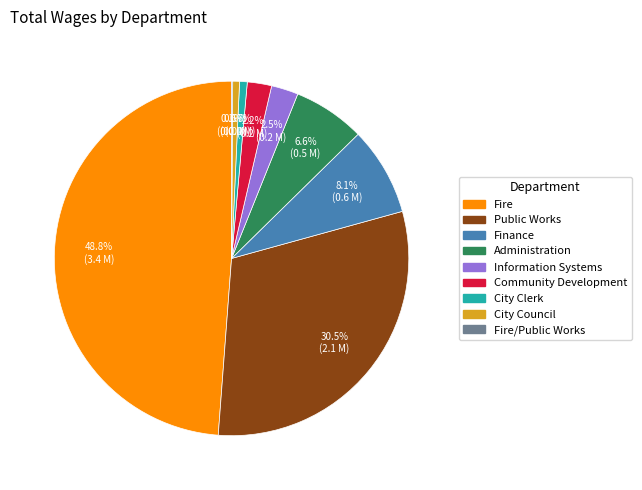

Does any single category account for the majority?

No